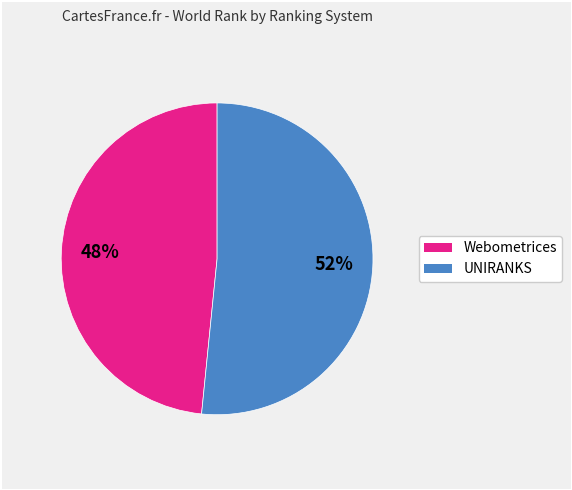

Does any single category account for the majority?

Yes